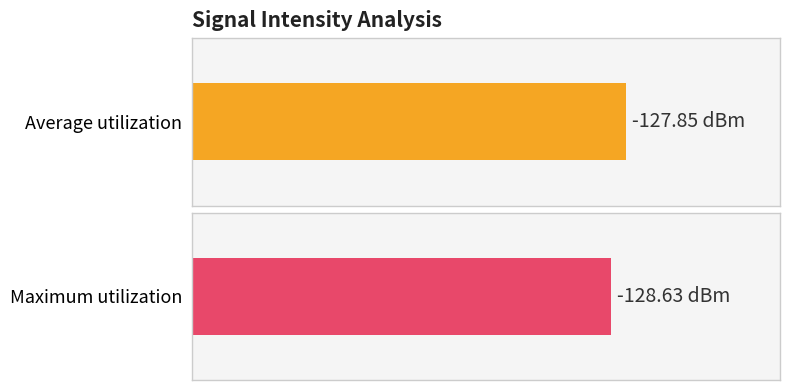

What are all the series names shown in the legend?

Average utilization, Maximum utilization